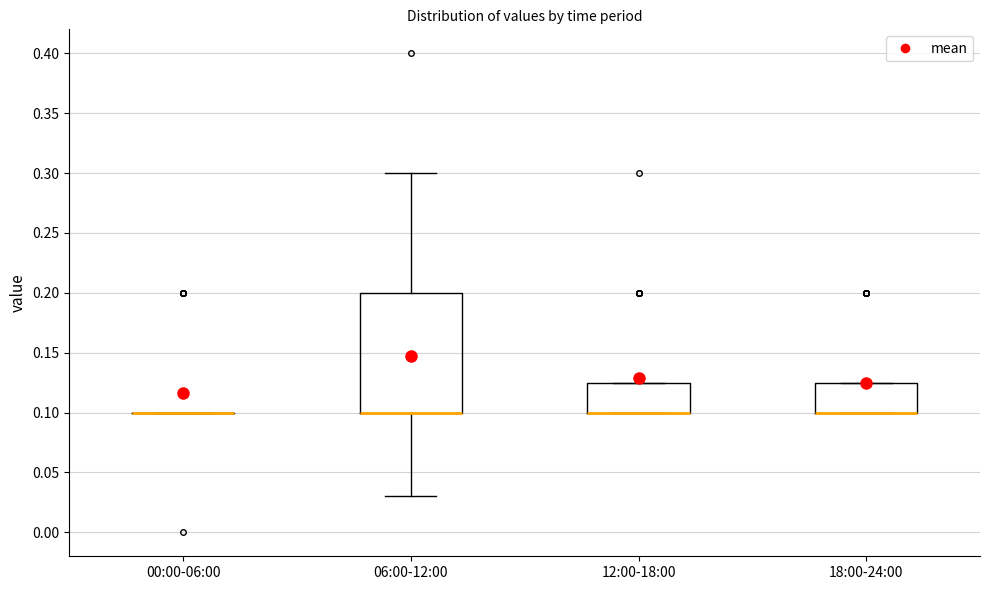

Reading left to right, transcribe this box plot: for each box, give where its median line is, the range the box spans, and where its two whiskers end, as read against the y-axis. The values are not printed on the chart, so give them approximately, as read against the axis.

00:00-06:00: box collapsed to a line at 0.100, whiskers 0.100 to 0.100
06:00-12:00: median 0.100 (drawn on the box's lower edge), box 0.100 to 0.200, whiskers 0.030 to 0.300
12:00-18:00: median 0.100 (drawn on the box's lower edge), box 0.100 to 0.125, whiskers 0.100 to 0.125
18:00-24:00: median 0.100 (drawn on the box's lower edge), box 0.100 to 0.125, whiskers 0.100 to 0.125